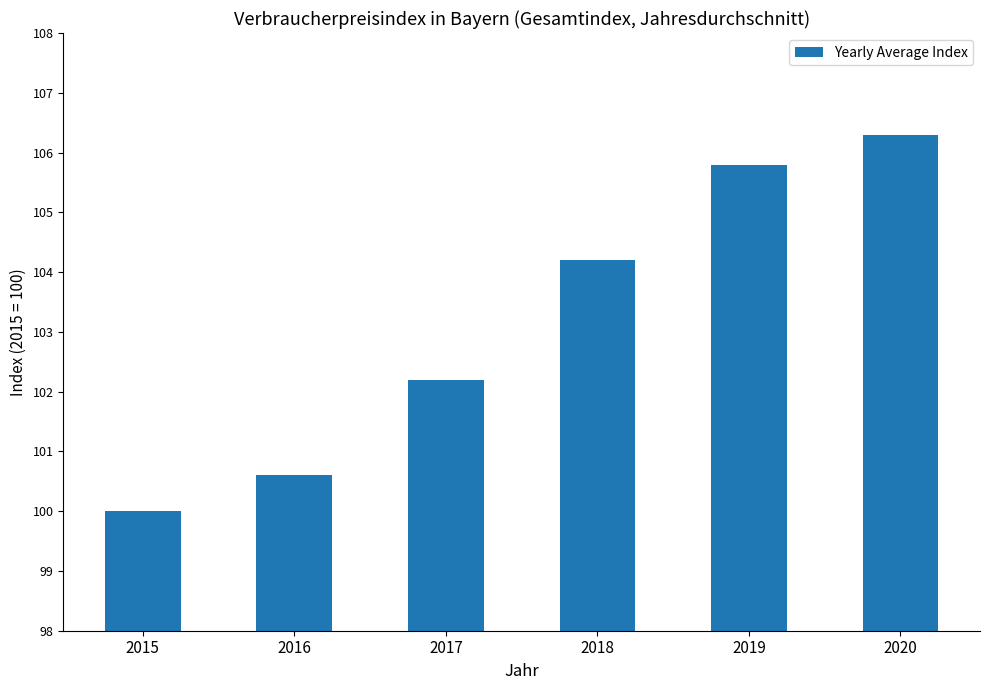

List the labels in order of value, largest first.

2020, 2019, 2018, 2017, 2016, 2015